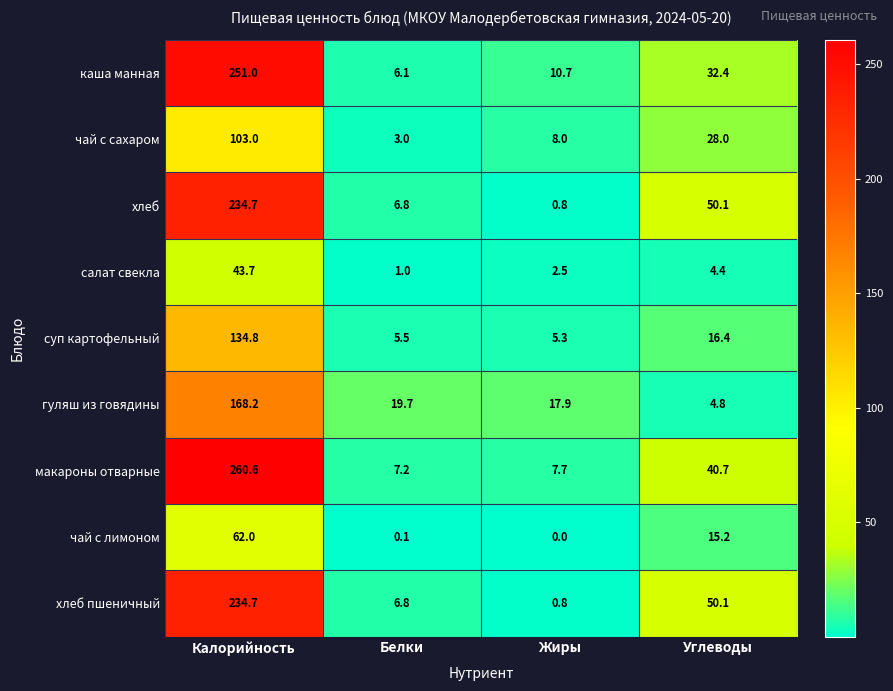

Where is хлеб пшеничный nearest to the value 117?

Углеводы